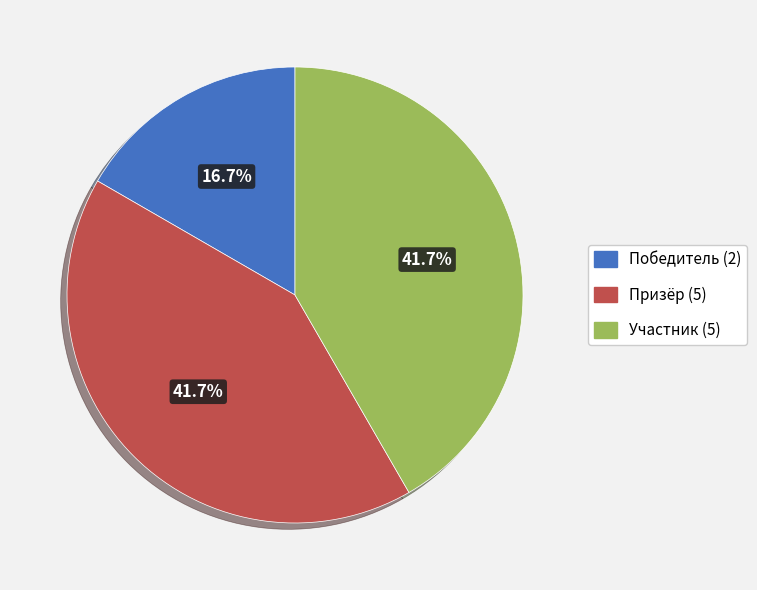

Which has a higher value, Победитель (2) or Участник (5)?

Участник (5)